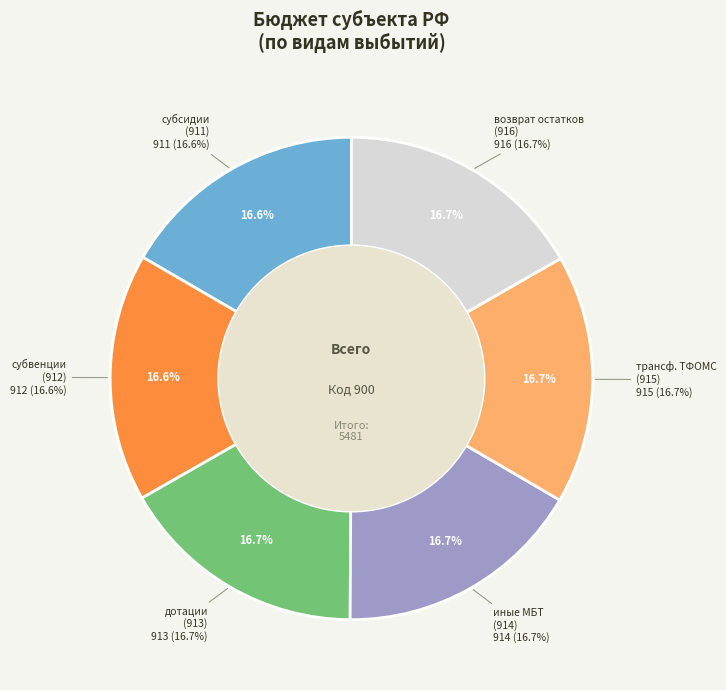

Is it true that иные межбюджетные трансферты is 17% of the pie?

True